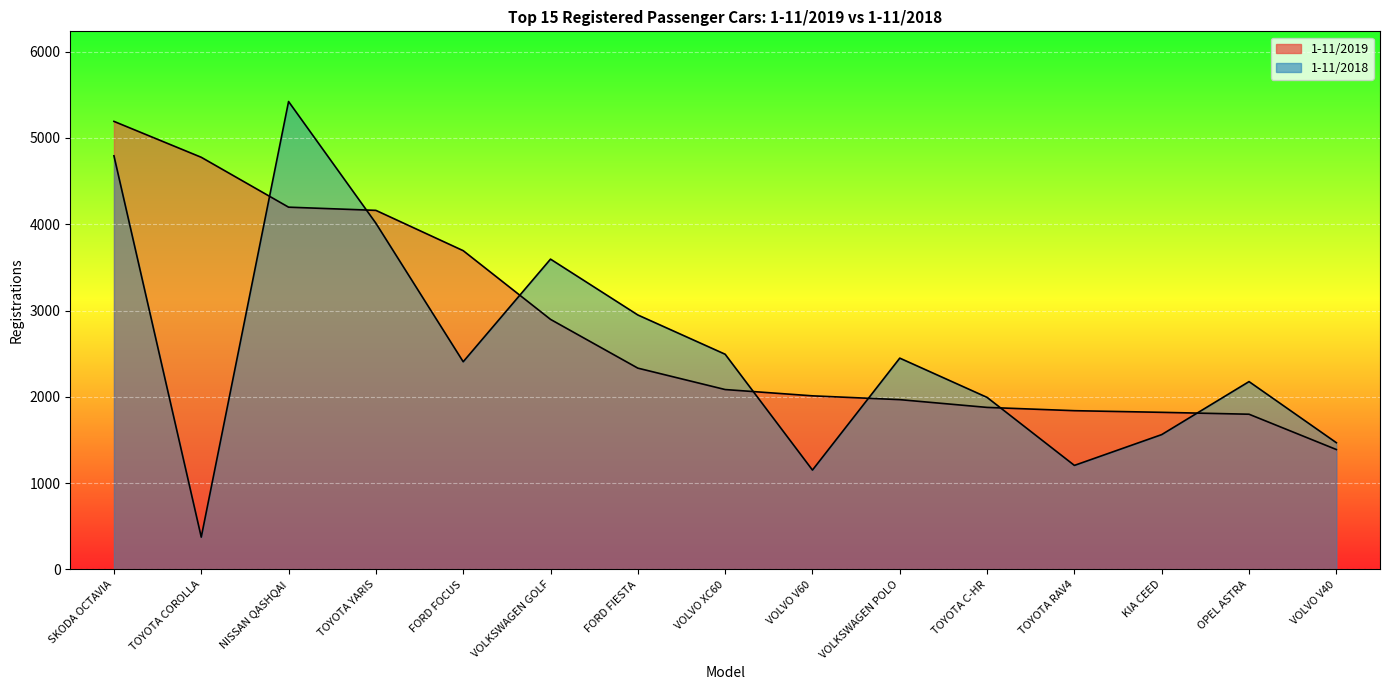

Reading left to right, transcribe all the data shown in this chart.

1-11/2019: 5192	4776	4198	4161	3694	2898	2333	2085	2012	1968	1878	1840	1821	1799	1390
1-11/2018: 4793	375	5422	4012	2407	3596	2949	2494	1152	2449	1994	1206	1563	2177	1469